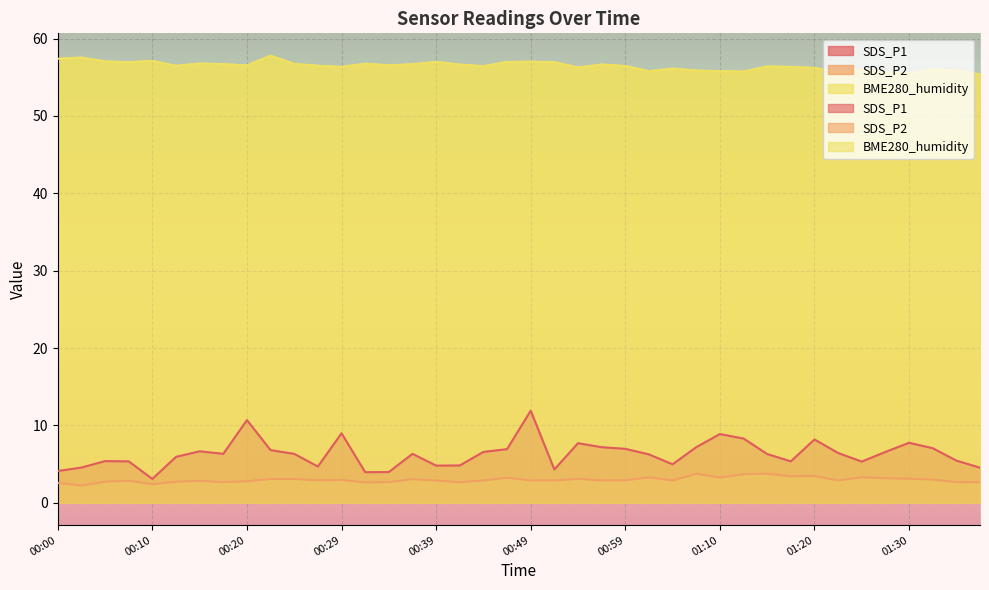

True or false: BME280_humidity and SDS_P1 cross at least once.

False